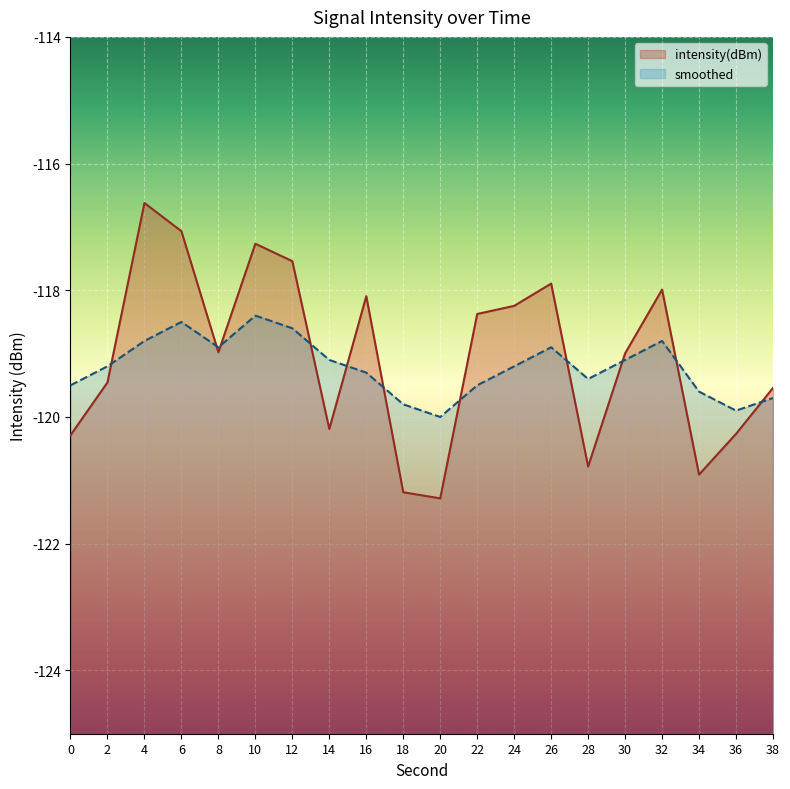

Is it true that smoothed equals -118.4 at 10?

True